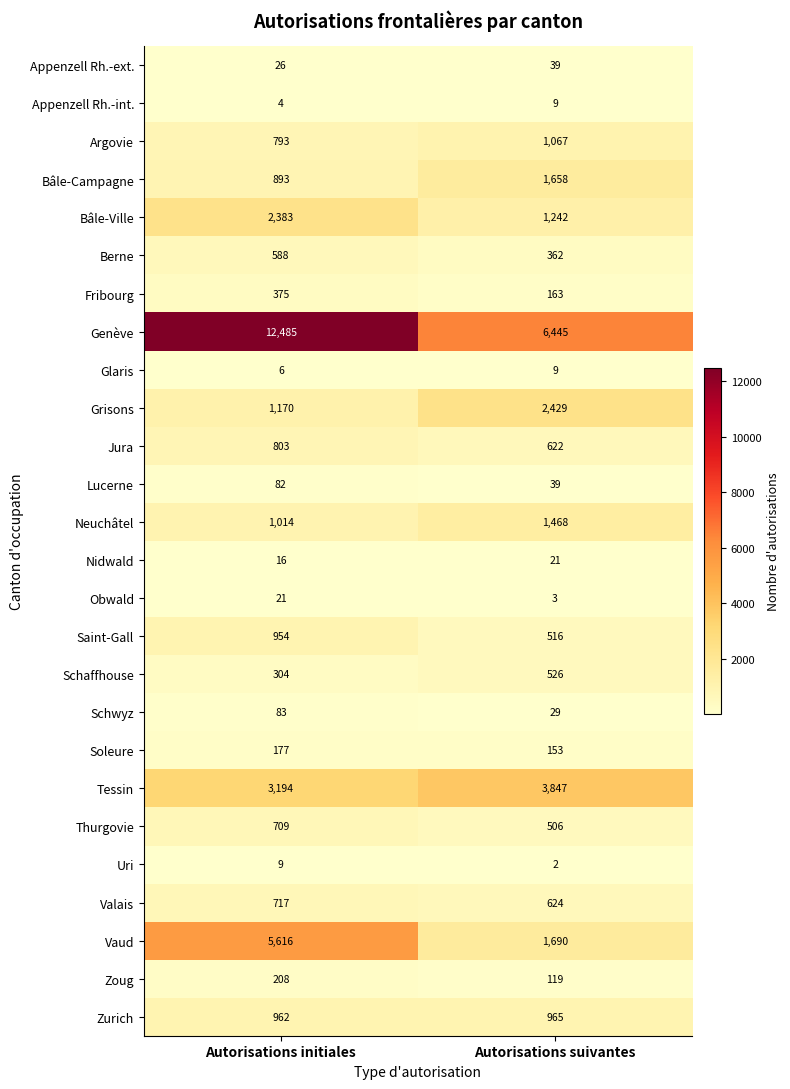

What is the maximum value for Nidwald?

21